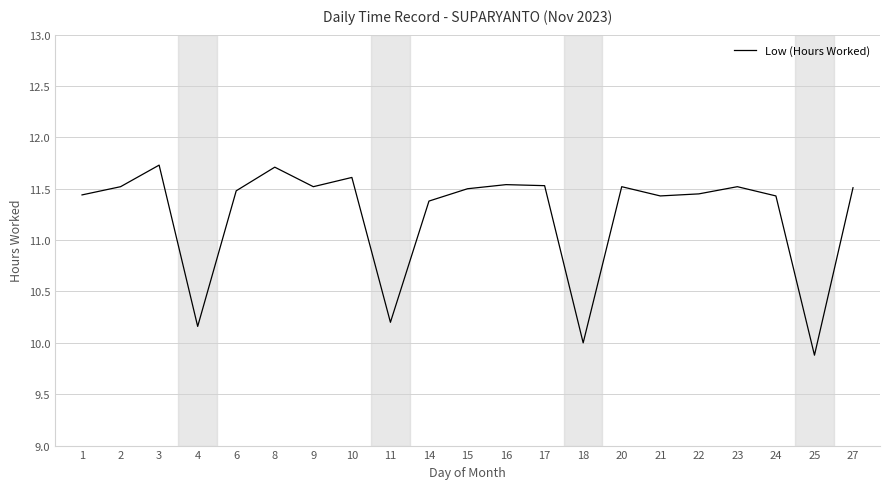

How many lines are shown in the chart?

1